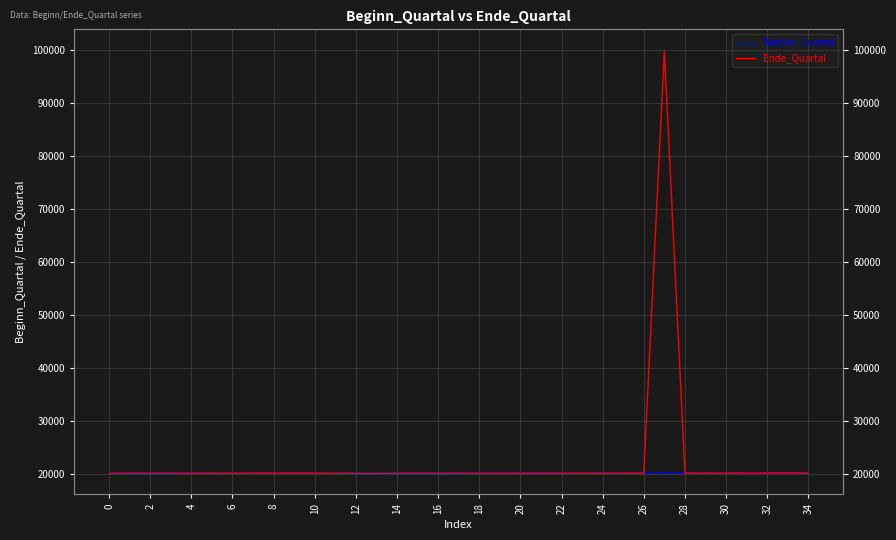

How many data points in Ende_Quartal are above 20201?

17